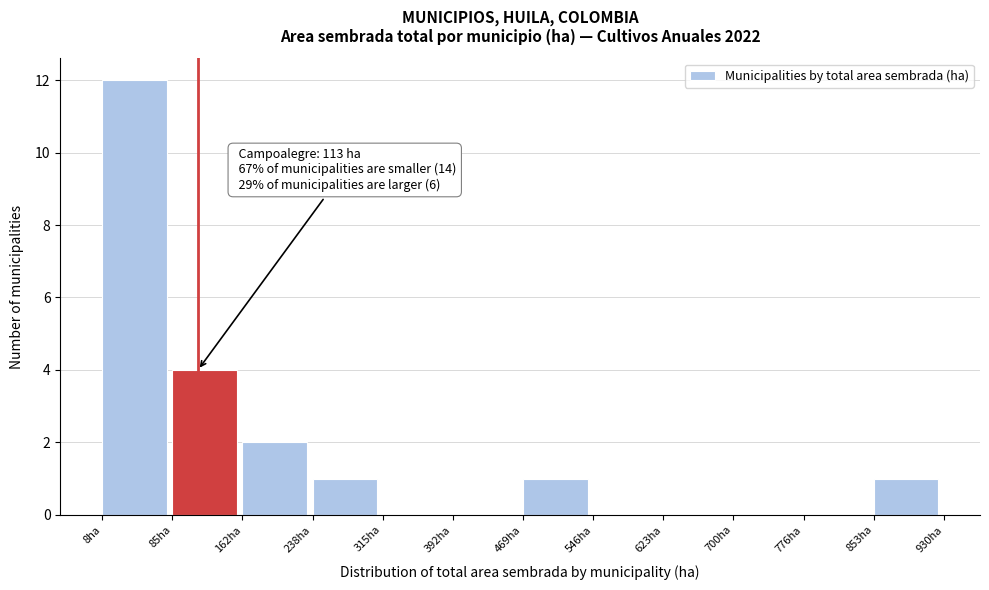

Which range on the x-axis has the tallest bar?

10 to 80